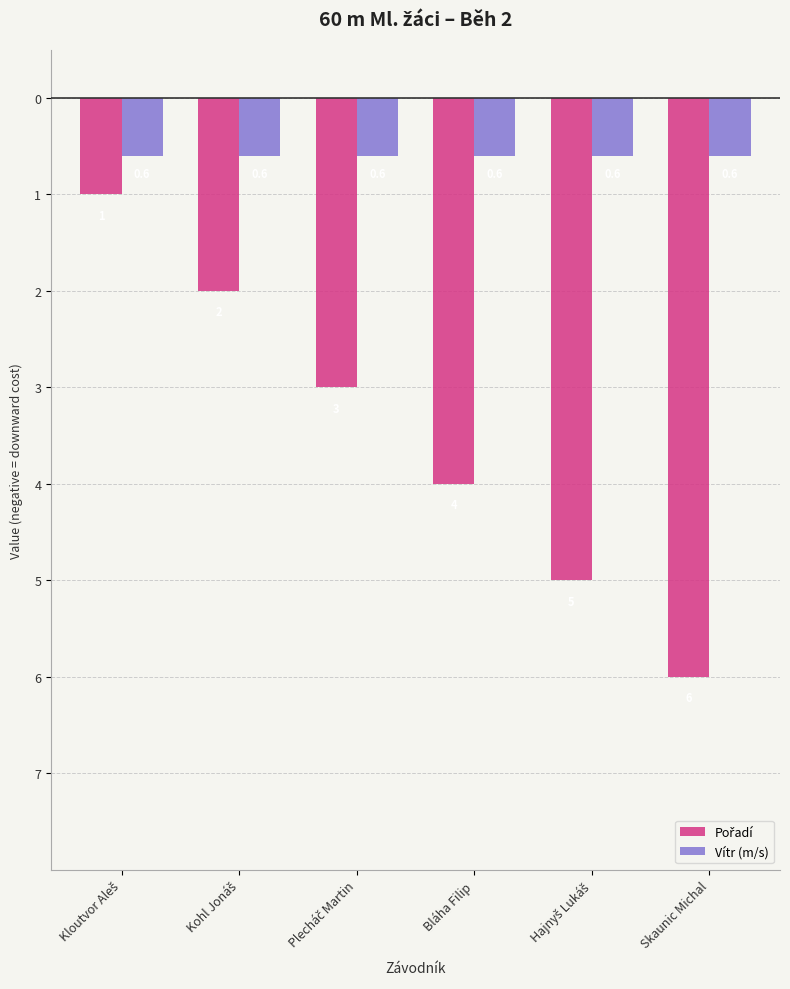

Are the bars grouped side by side (vs. stacked)?

Yes